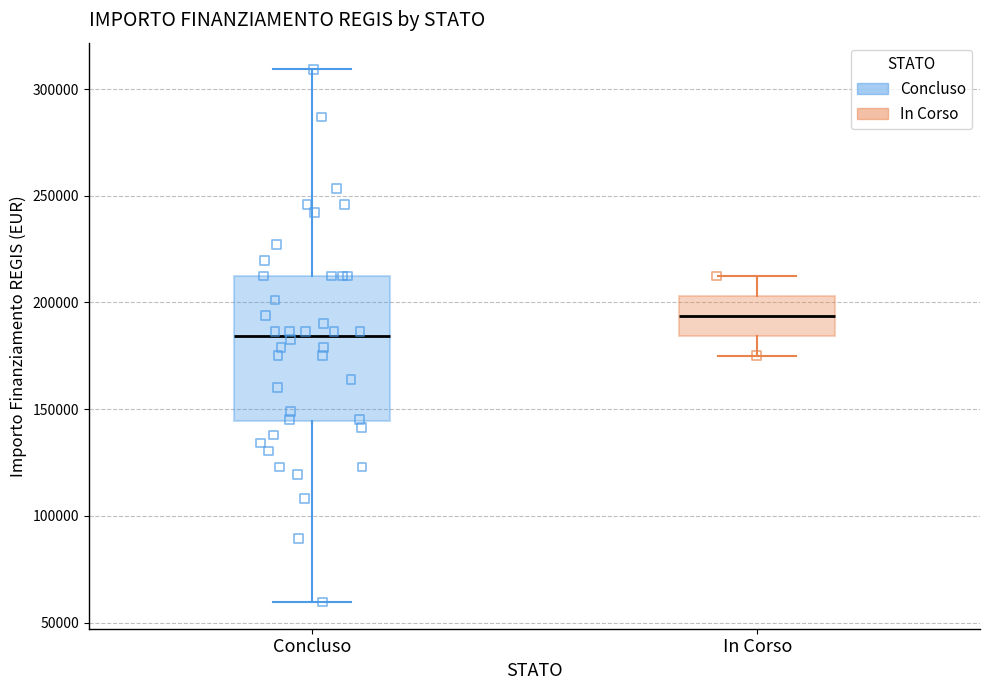

Reading left to right, read every box against the y-axis: the position of its median line, the range the box covers, and the ends of its whiskers. The values are not printed on the chart, so give them approximately, as read against the axis.

Concluso: median 185000, box 145000 to 210000, whiskers 60000 to 310000
In Corso: median 195000, box 185000 to 205000, whiskers 175000 to 210000